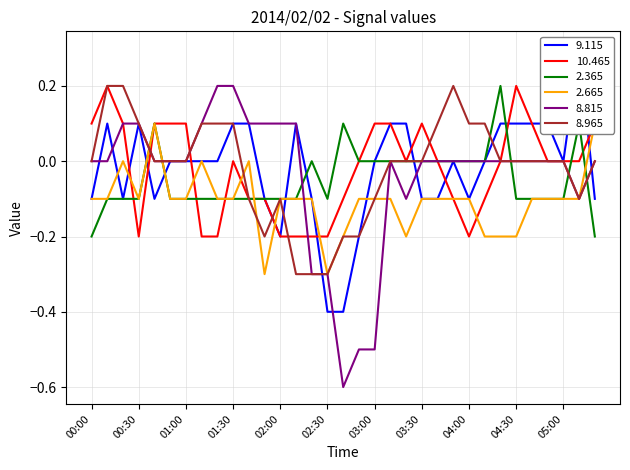

What is the difference between the   8.965 values at 02:20 and 00:30?

0.4